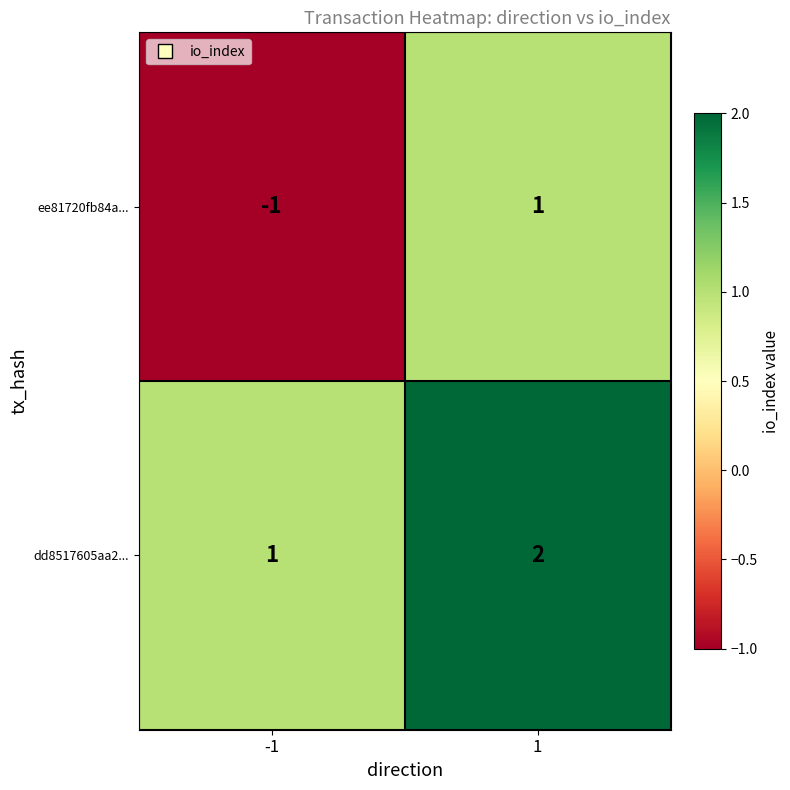

Which series changed the most between -1 and 1?

ee81720fb84a...